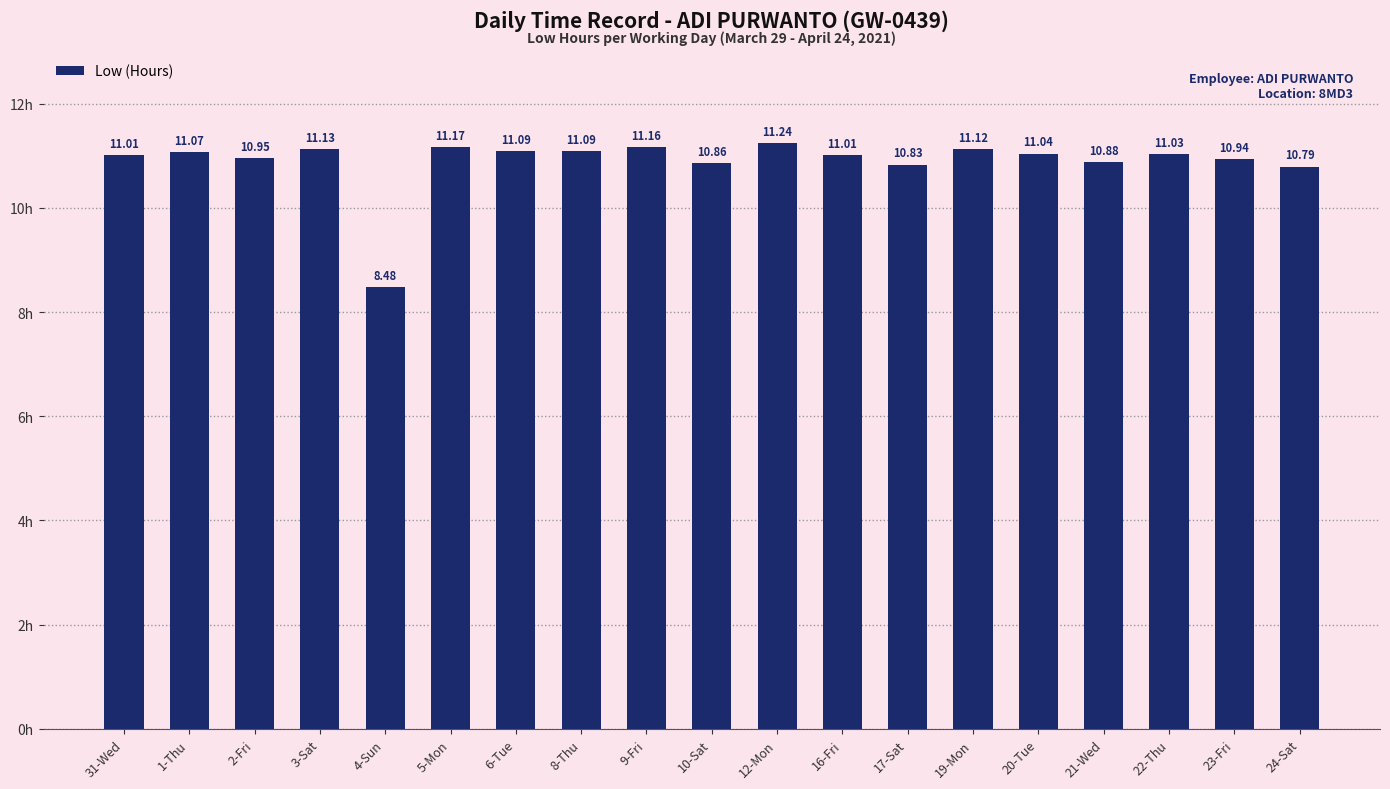

What is the difference between the maximum and minimum values?

2.8